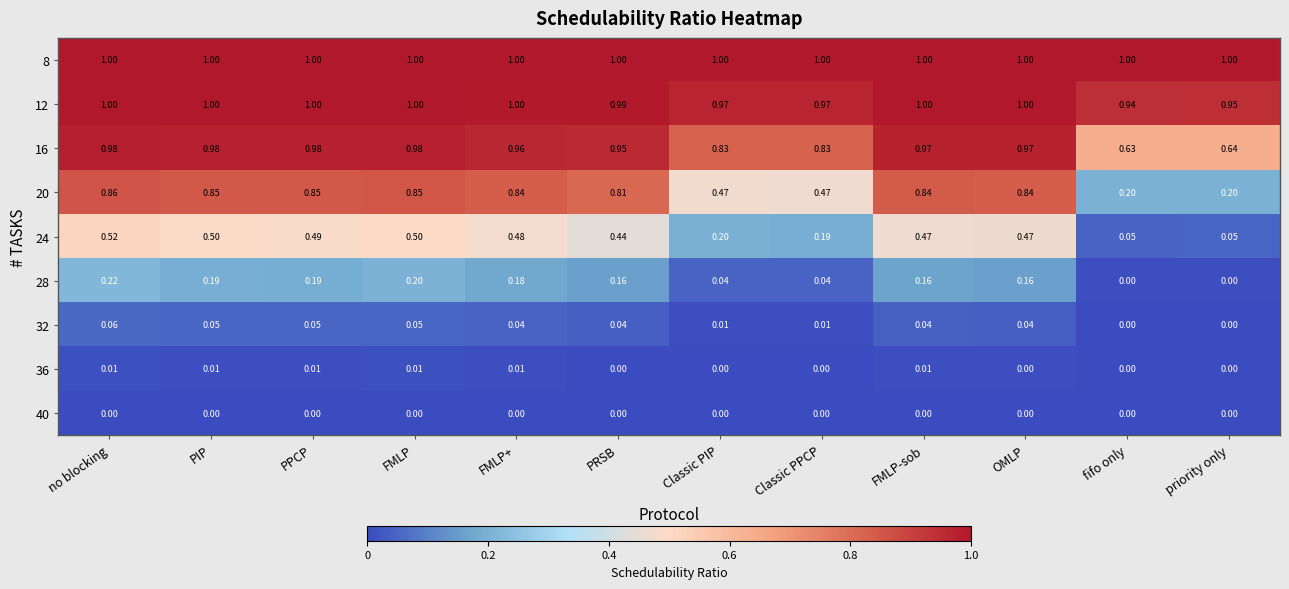

Is the value of 40 at fifo only greater than the value of 20 at FMLP?

No